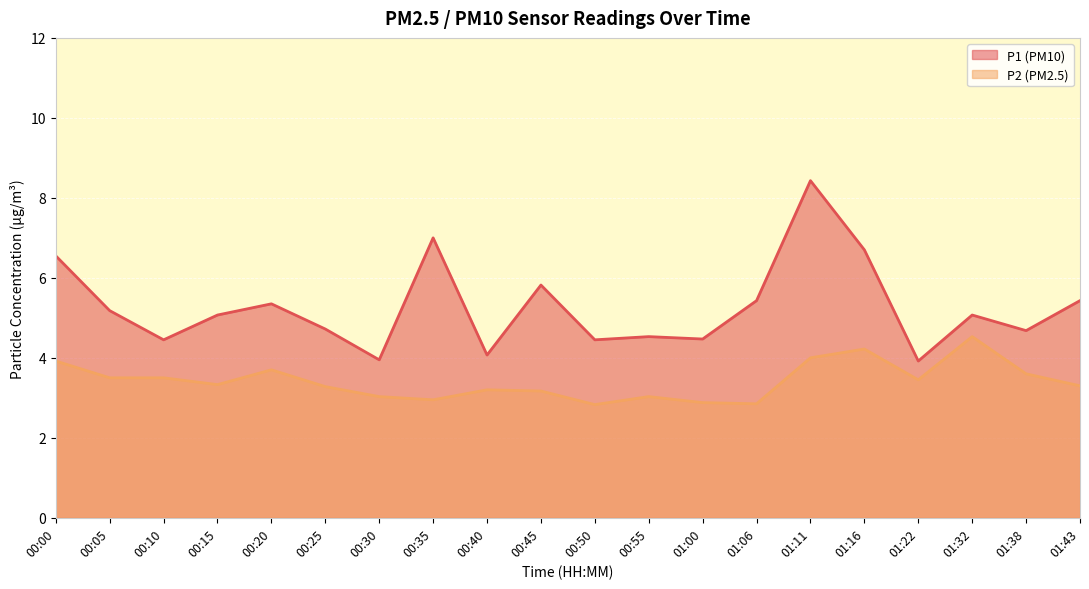

Which category has the lowest value across all series?

00:50